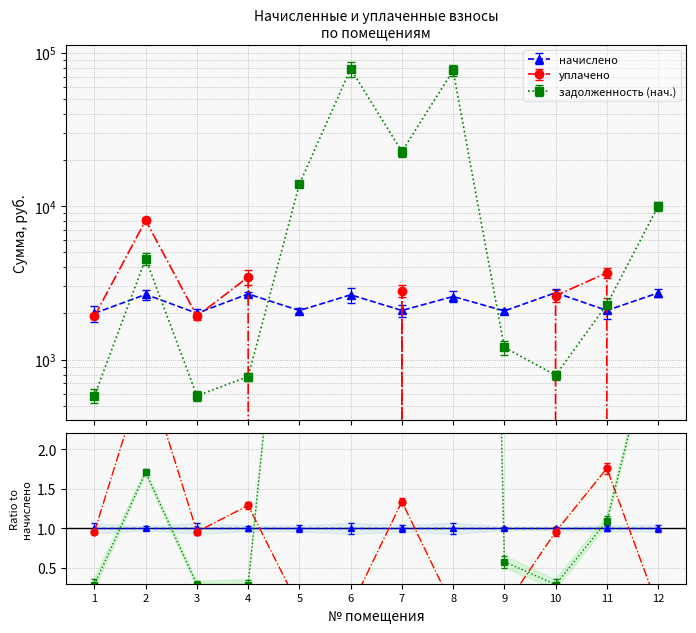

What is the difference between the second highest and minimum values in the уплачено series?

3680.3